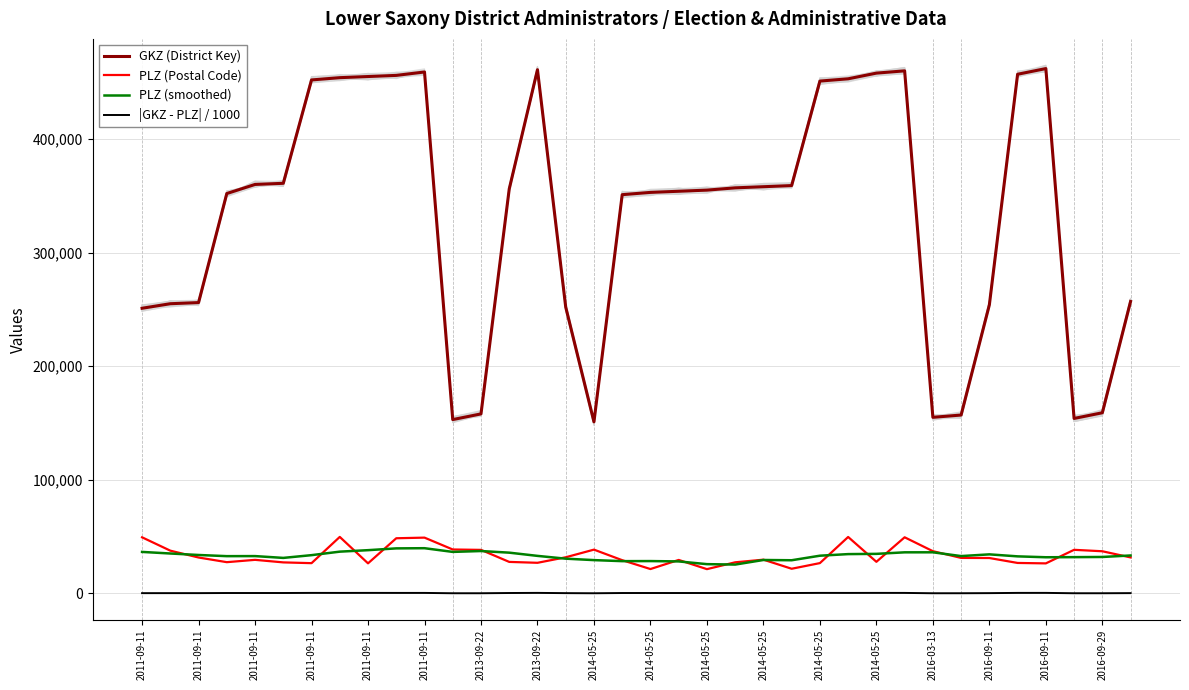

Does the chart have visible grid lines?

Yes